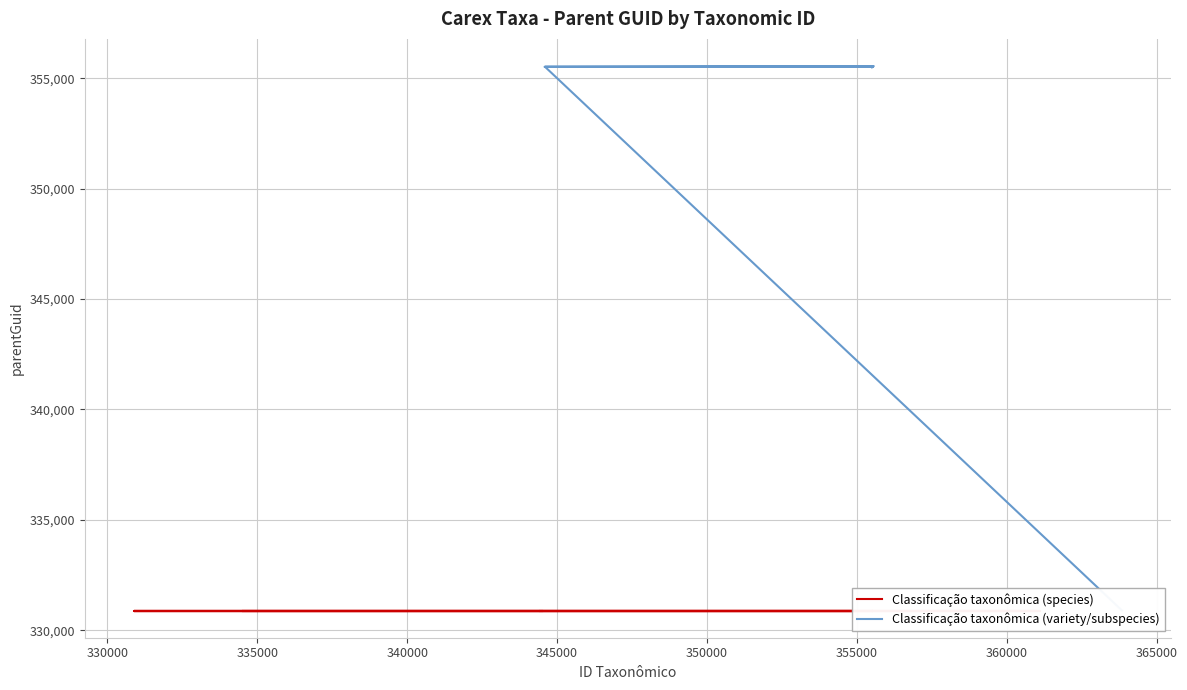

What is the value of the 6th point from the left?

330895